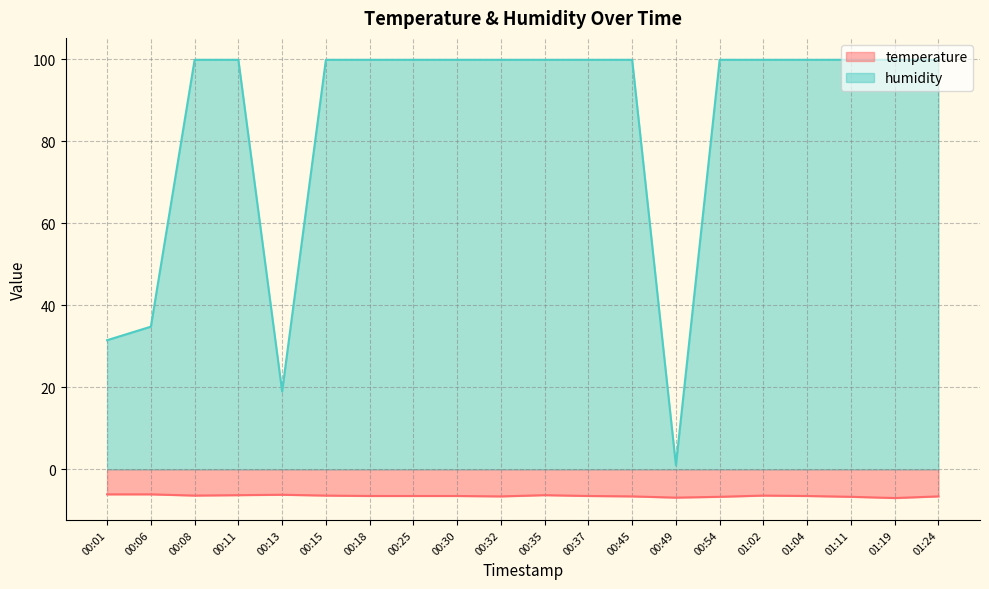

Reading left to right, what are all the values shown in this chart?

temperature: -6.1	-6.1	-6.4	-6.3	-6.2	-6.4	-6.5	-6.5	-6.5	-6.6	-6.3	-6.5	-6.6	-6.9	-6.7	-6.4	-6.5	-6.7	-7.0	-6.6
humidity: 31.5	34.8	99.9	99.9	19.0	99.9	99.9	99.9	99.9	99.9	99.9	99.9	99.9	1.0	99.9	99.9	99.9	99.9	99.9	99.9